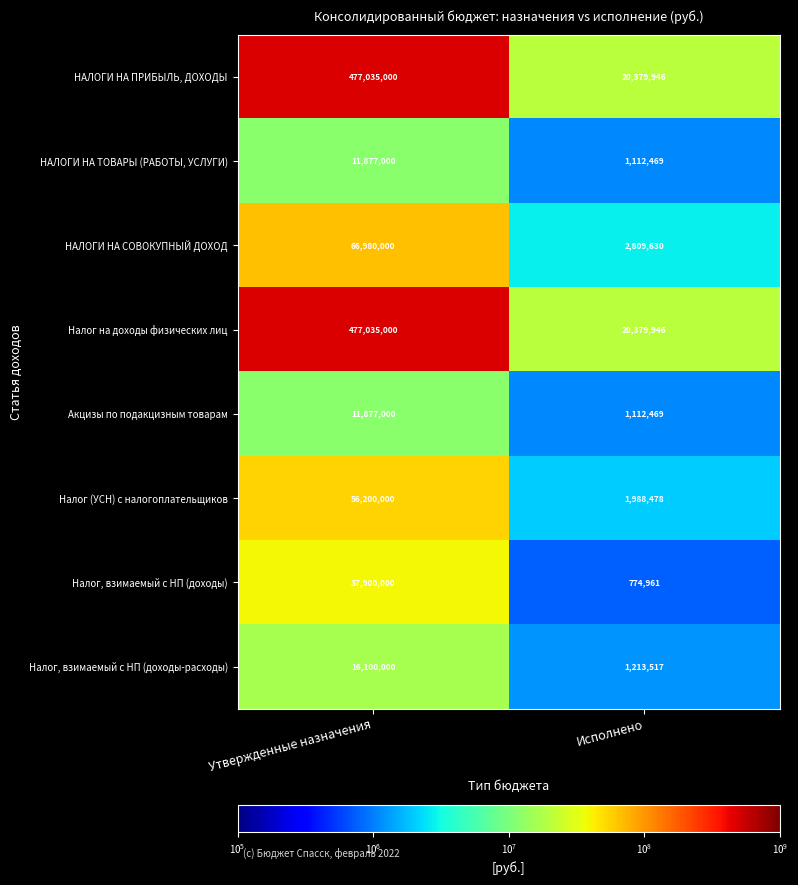

Reading right to left, list all the values displayed in this chart.

НАЛОГИ НА ПРИБЫЛЬ, ДОХОДЫ: Исполнено=20379946	Утвержденные назначения=477035000
НАЛОГИ НА ТОВАРЫ (РАБОТЫ, УСЛУГИ): Исполнено=1112469	Утвержденные назначения=11877000
НАЛОГИ НА СОВОКУПНЫЙ ДОХОД: Исполнено=2809630	Утвержденные назначения=66980000
Налог на доходы физических лиц: Исполнено=20379946	Утвержденные назначения=477035000
Акцизы по подакцизным товарам: Исполнено=1112469	Утвержденные назначения=11877000
Налог (УСН) с налогоплательщиков: Исполнено=1988478	Утвержденные назначения=56200000
Налог, взимаемый с НП (доходы): Исполнено=774961	Утвержденные назначения=37900000
Налог, взимаемый с НП (доходы-расходы): Исполнено=1213517	Утвержденные назначения=16100000